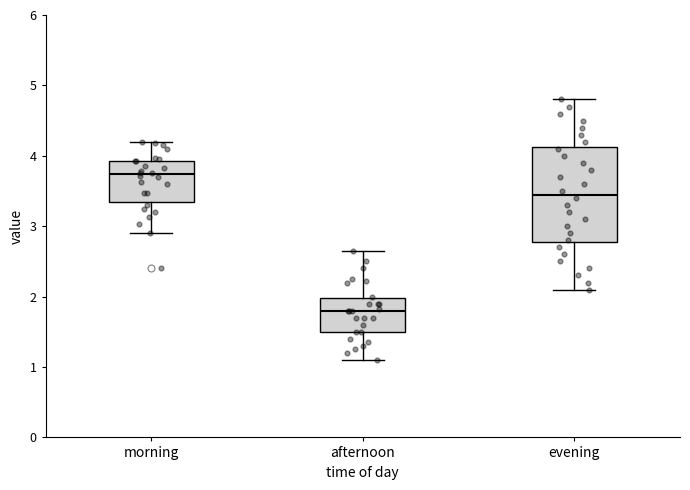

Which box is the tallest, from its lower edge to its upper edge?

evening